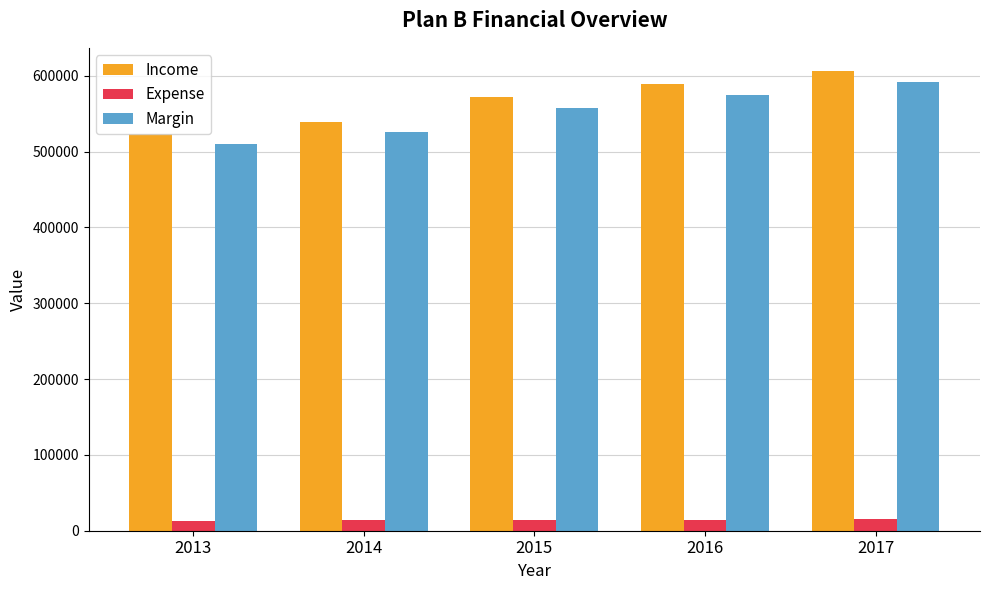

Where does the Expense series first go above 14299?

2015